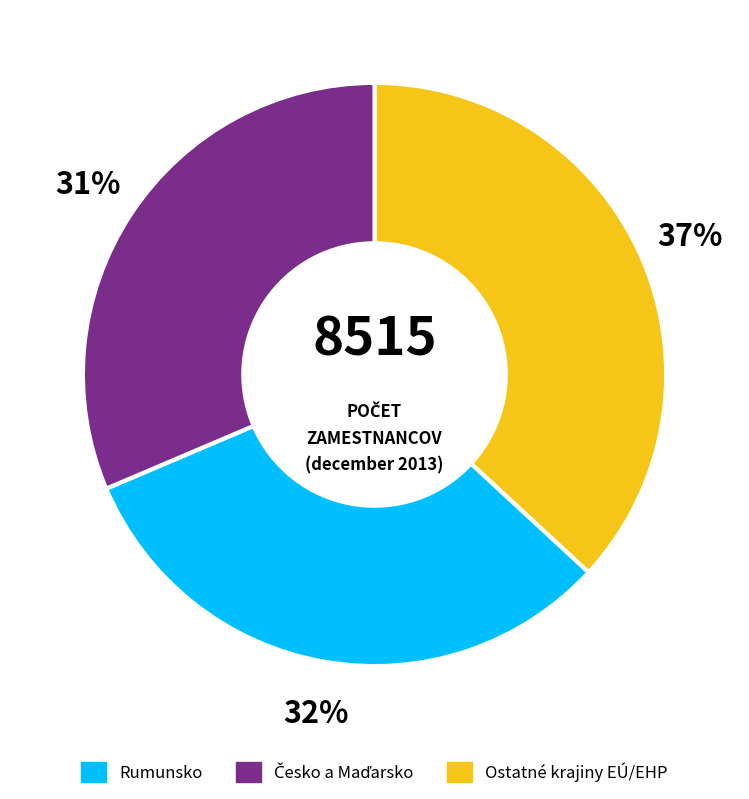

To the nearest percent, what is the average slice percentage?

33%